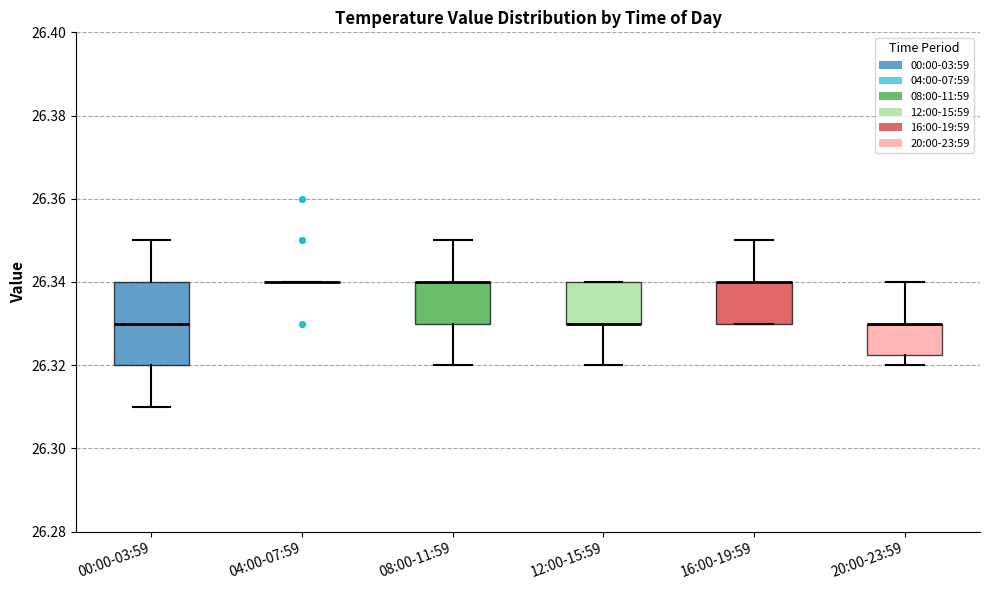

Reading left to right, read every box against the y-axis: the position of its median line, the range the box covers, and the ends of its whiskers. The values are not printed on the chart, so give them approximately, as read against the axis.

00:00-03:59: median 26.330, box 26.320 to 26.340, whiskers 26.310 to 26.350
04:00-07:59: box collapsed to a line at 26.340, whiskers 26.340 to 26.340
08:00-11:59: median 26.340 (drawn on the box's upper edge), box 26.330 to 26.340, whiskers 26.320 to 26.350
12:00-15:59: median 26.330 (drawn on the box's lower edge), box 26.330 to 26.340, whiskers 26.320 to 26.340
16:00-19:59: median 26.340 (drawn on the box's upper edge), box 26.330 to 26.340, whiskers 26.330 to 26.350
20:00-23:59: median 26.330 (drawn on the box's upper edge), box 26.322 to 26.330, whiskers 26.320 to 26.340